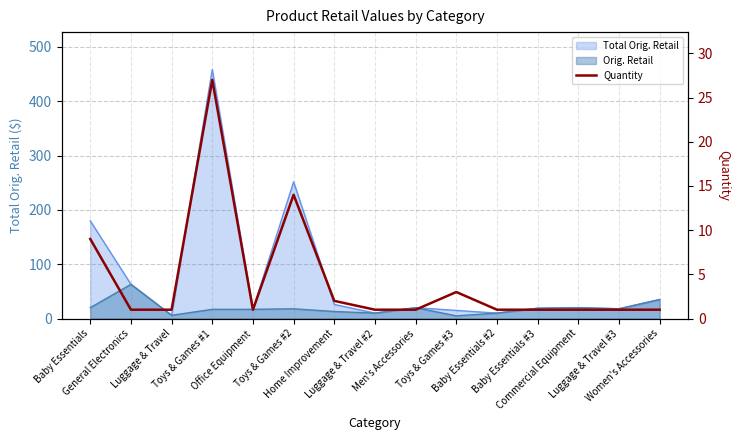

What is the sum of all values?

65